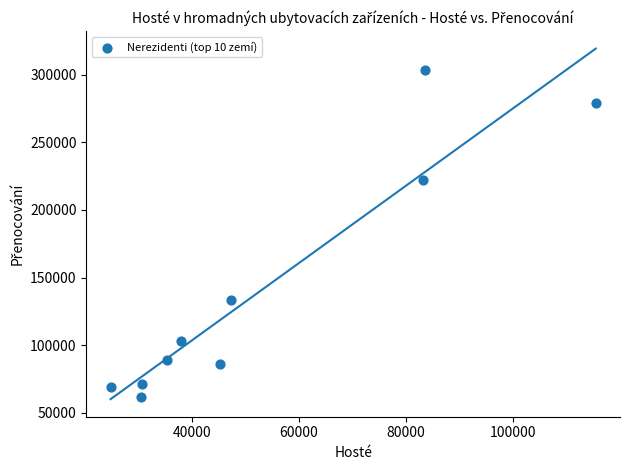

What Y value in the scatter plot is closest to 182932?

222162